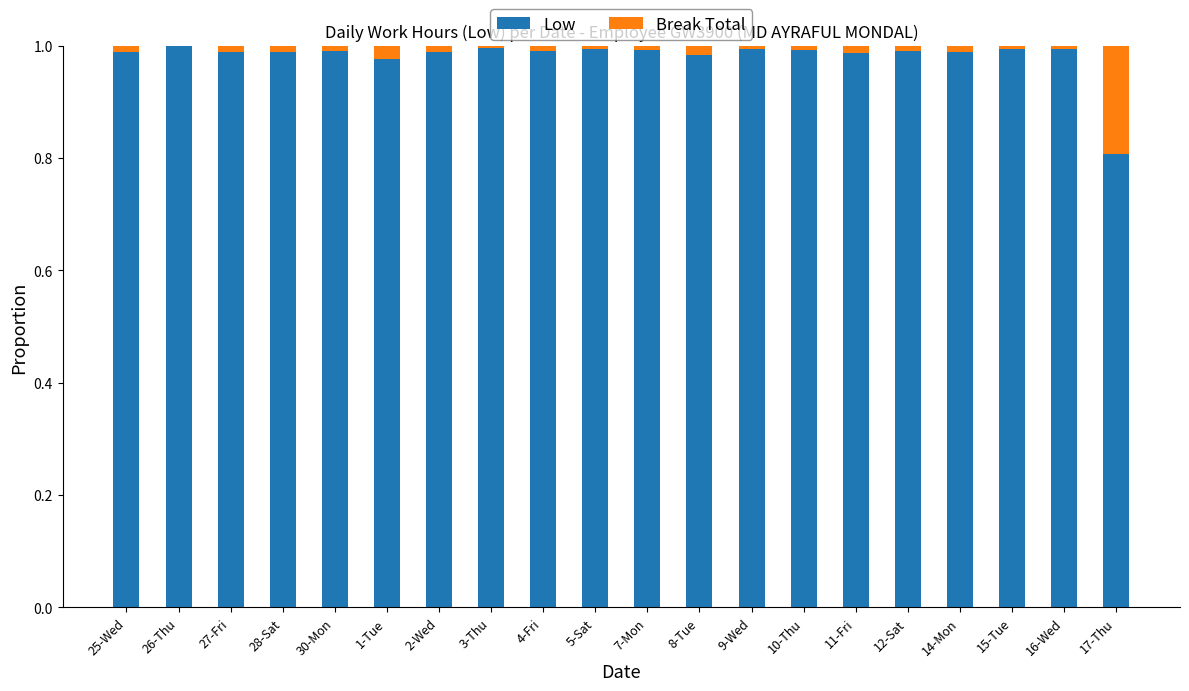

True or false: Low has a value of 1.0 at 12-Sat.

True